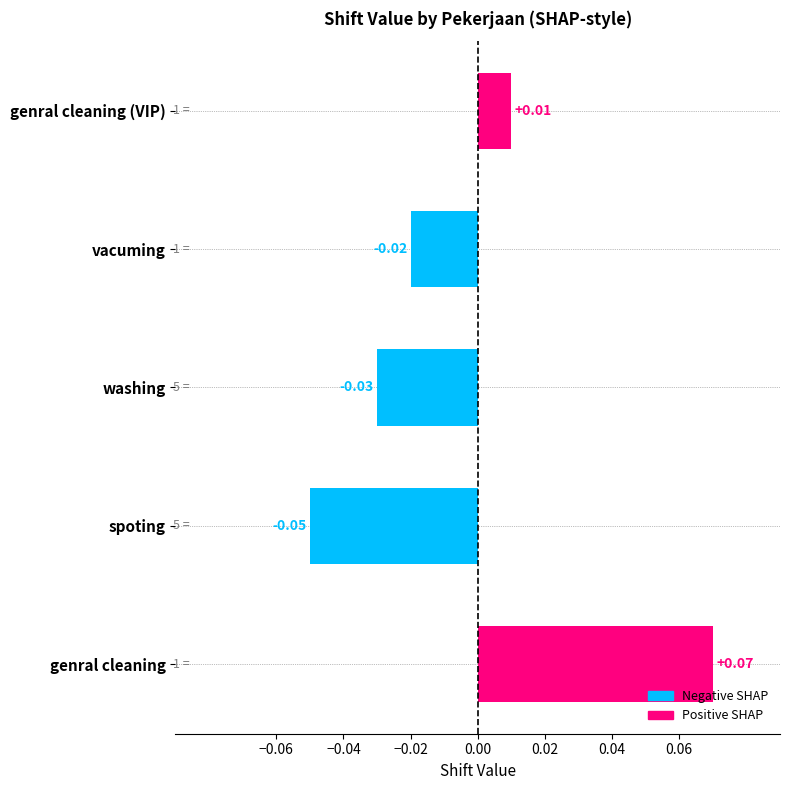

Rank the categories by value from lowest to highest.

spoting, washing, vacuming, genral cleaning (VIP), genral cleaning